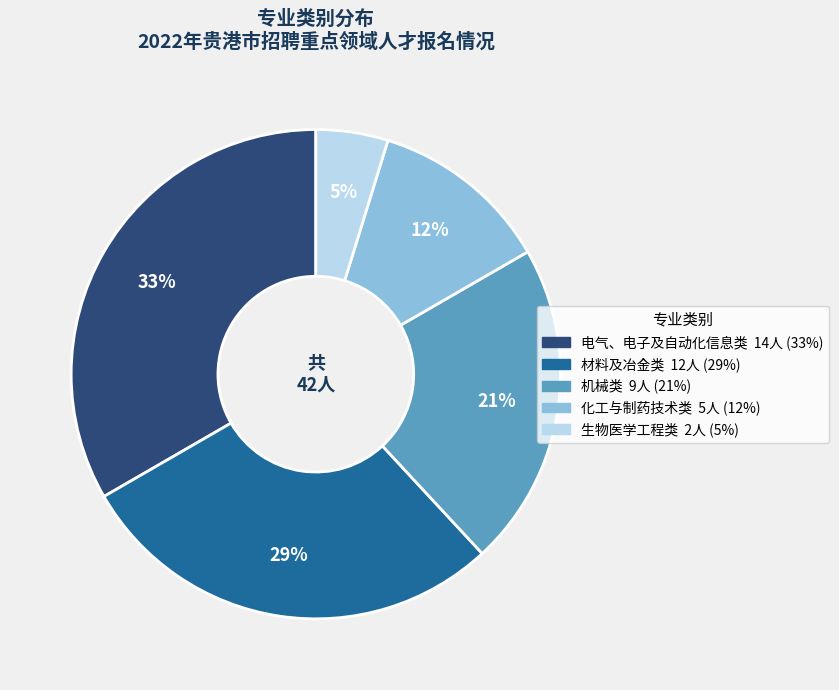

Is there a majority slice in this chart?

No